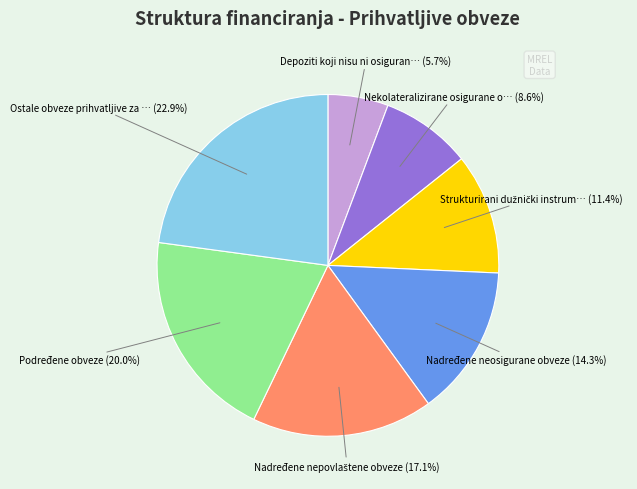

How many segments does this pie chart have?

7